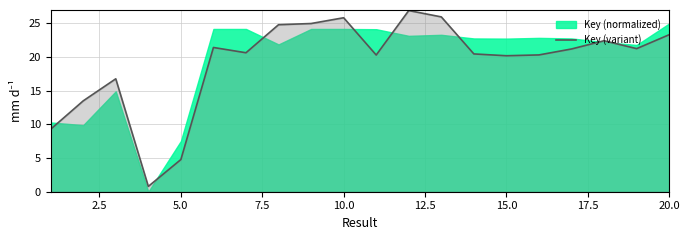

What is the average value?

19.3